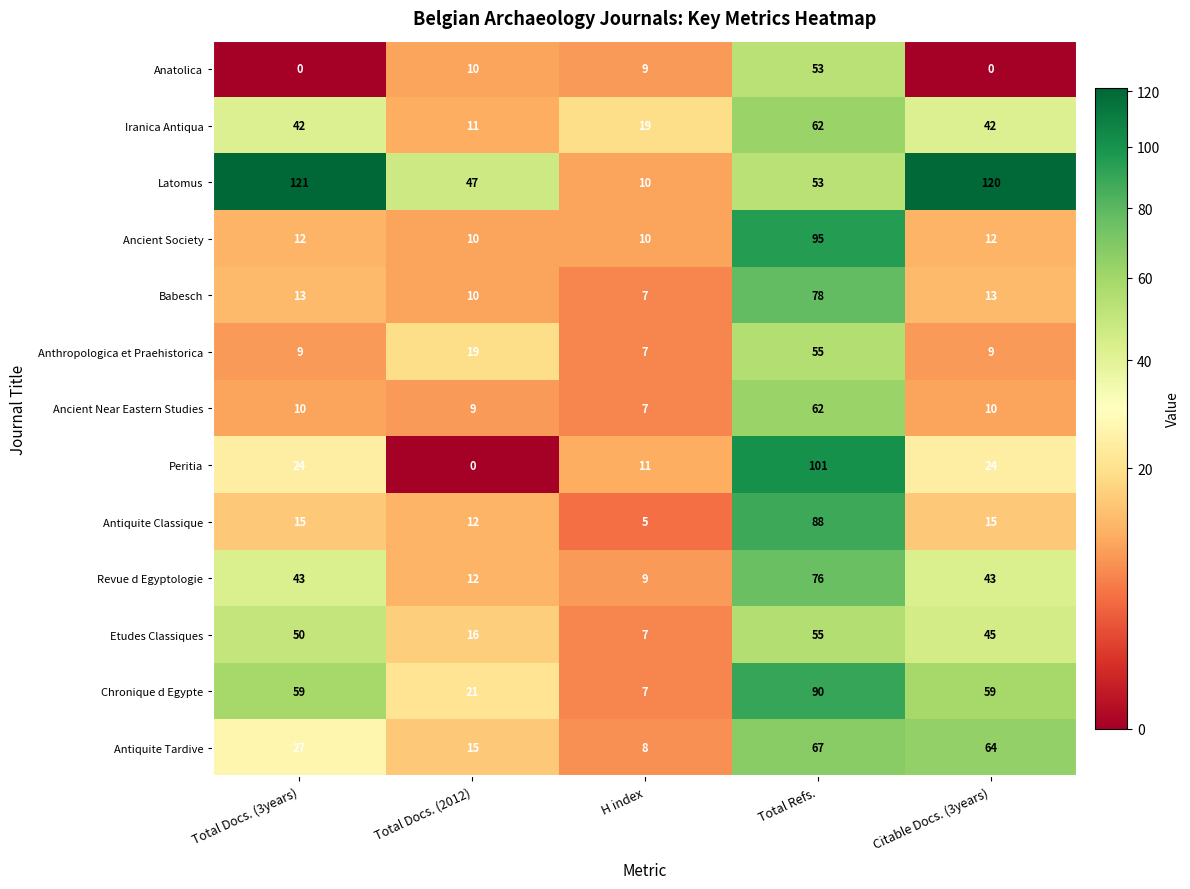

Rank the series at Total Docs. (3years) from highest to lowest value.

Latomus, Chronique d Egypte, Etudes Classiques, Revue d Egyptologie, Iranica Antiqua, Antiquite Tardive, Peritia, Antiquite Classique, Babesch, Ancient Society, Ancient Near Eastern Studies, Anthropologica et Praehistorica, Anatolica